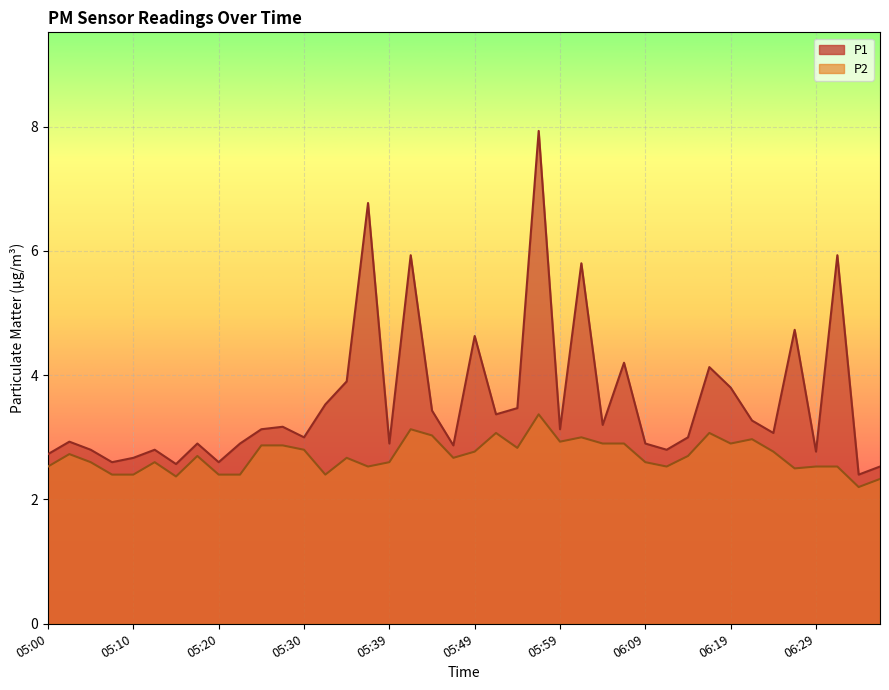

Reading right to left, transcribe all the data shown in this chart.

P1: 2.5	2.4	5.9	2.8	4.7	3.1	3.3	3.8	4.1	3.0	2.8	2.9	4.2	3.2	5.8	3.1	7.9	3.5	3.4	4.6	2.9	3.4	5.9	2.9	6.8	3.9	3.5	3.0	3.2	3.1	2.9	2.6	2.9	2.6	2.8	2.7	2.6	2.8	2.9	2.7
P2: 2.3	2.2	2.5	2.5	2.5	2.8	3.0	2.9	3.1	2.7	2.5	2.6	2.9	2.9	3.0	2.9	3.4	2.8	3.1	2.8	2.7	3.0	3.1	2.6	2.5	2.7	2.4	2.8	2.9	2.9	2.4	2.4	2.7	2.4	2.6	2.4	2.4	2.6	2.7	2.5